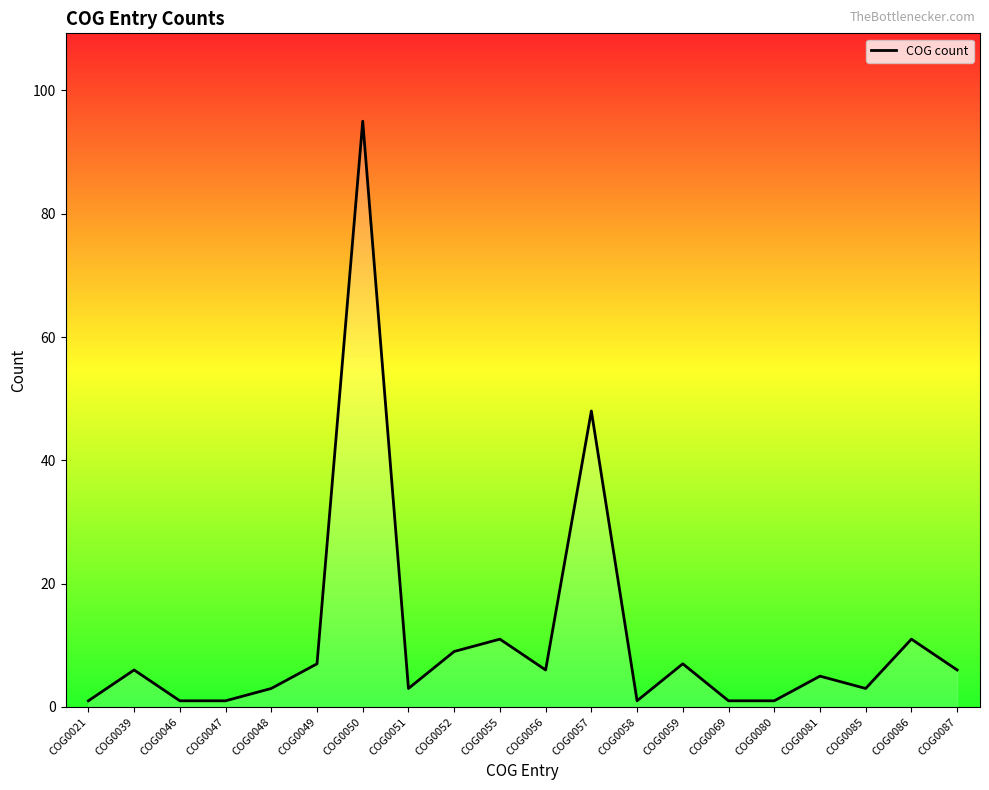

Which label corresponds to the largest value in the chart?

COG0050